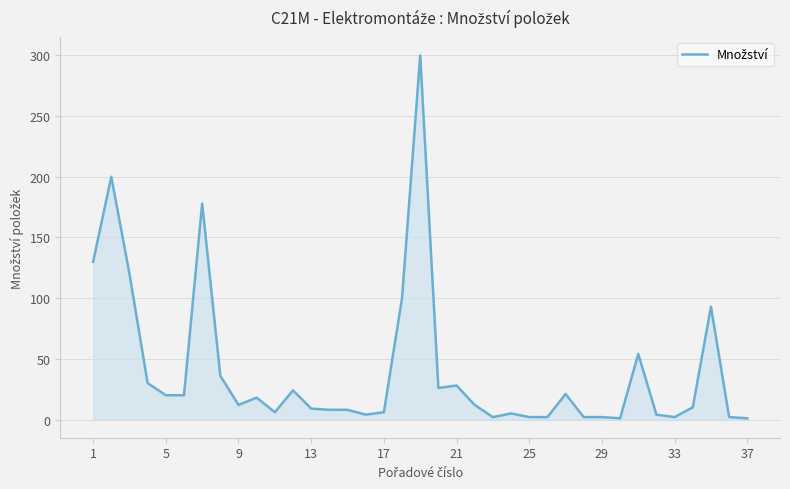

What is the maximum value shown in the chart?

300